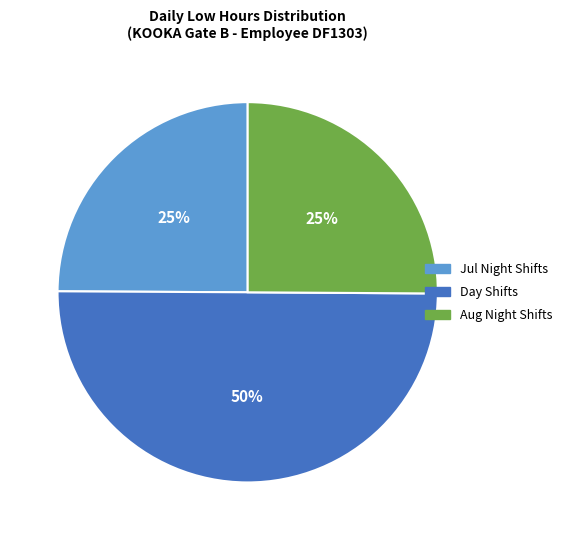

To the nearest percent, what is the average slice percentage?

33%